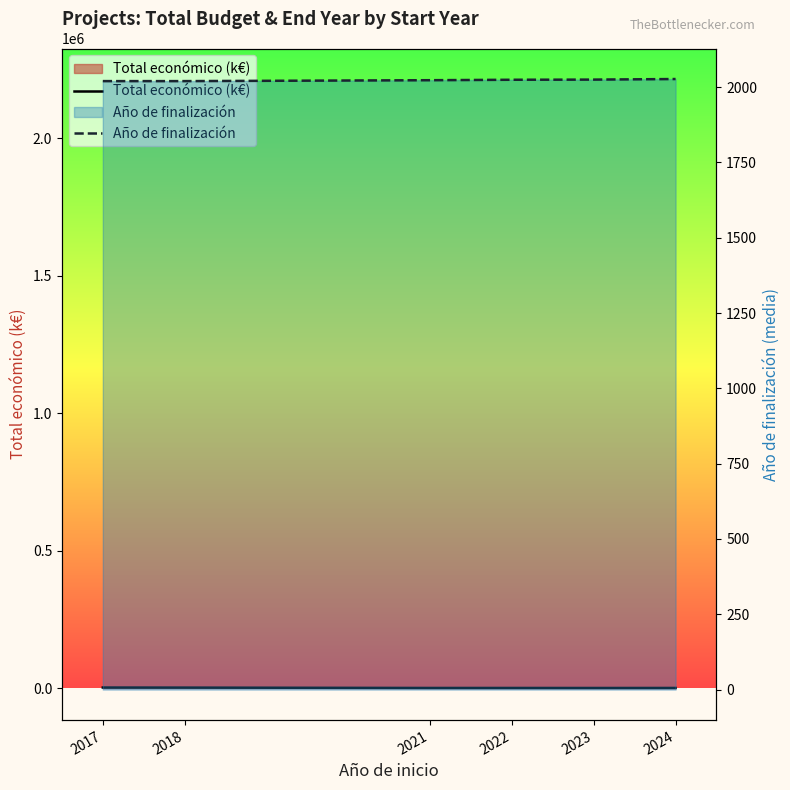

List the series in order of their overall mean, highest first.

Año de finalización, Total económico (k€)